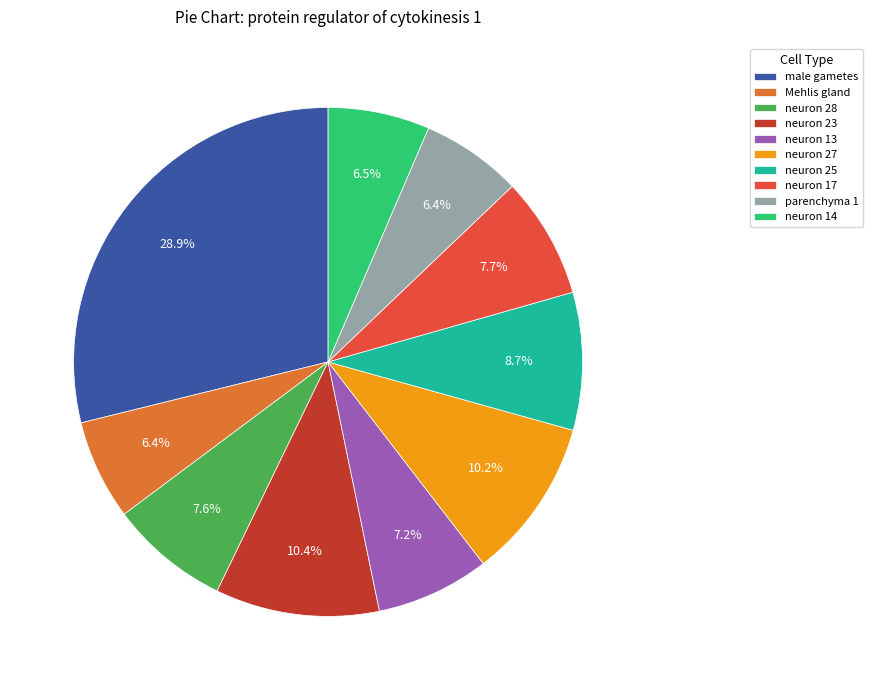

Between neuron 14 and neuron 13, which is larger?

neuron 13